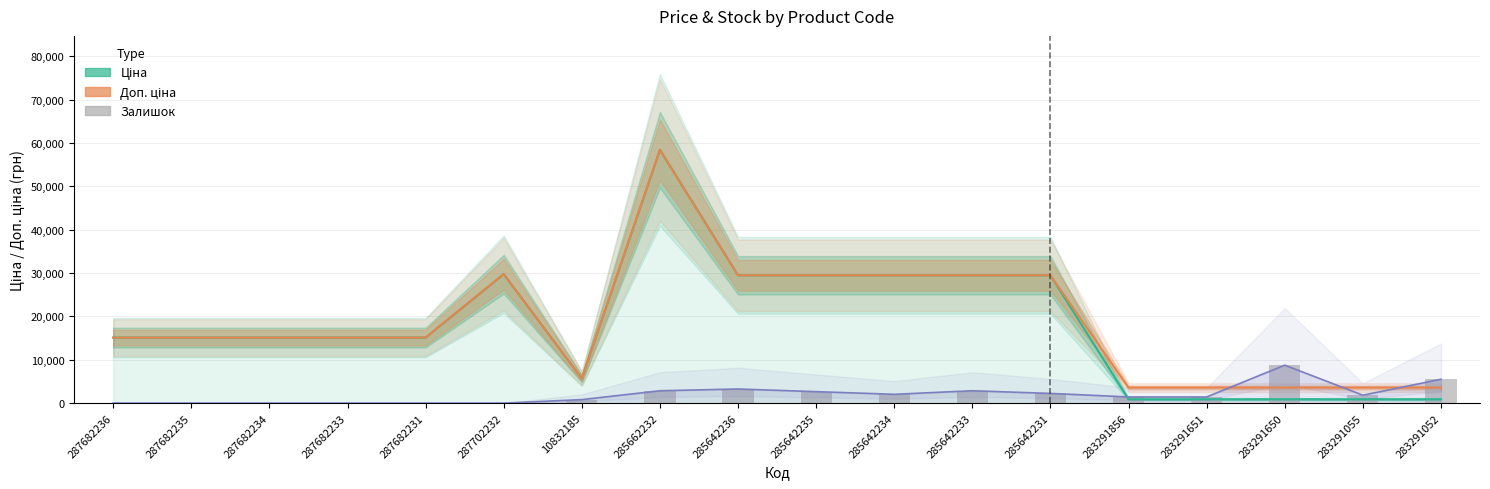

What is the sum of all Ціна values?

321384.6